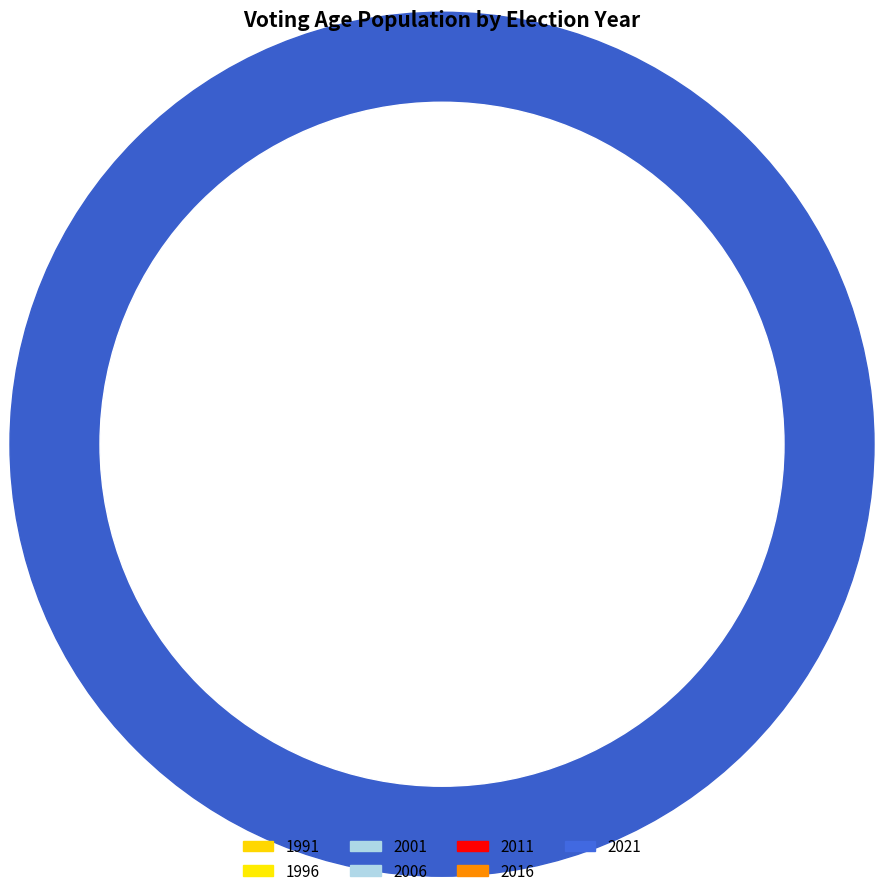

What percentage is the 1996 slice, to the nearest percent?

10%